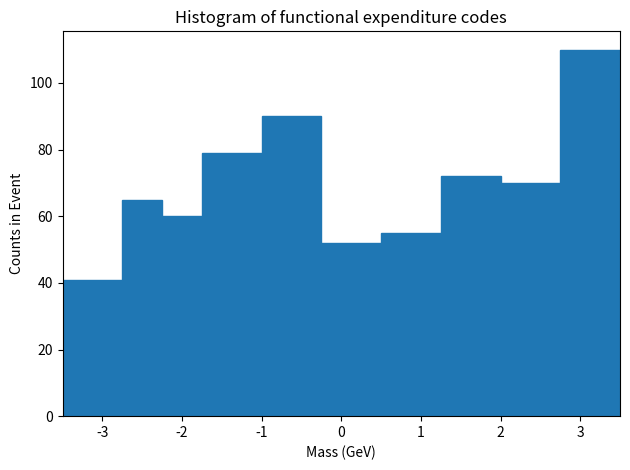

How tall is the bar that spans 1.25 to 2.00 on the x-axis? Neither the bar edges nor the heights are printed on the chart, so give them approximately, as read against the axes.

72